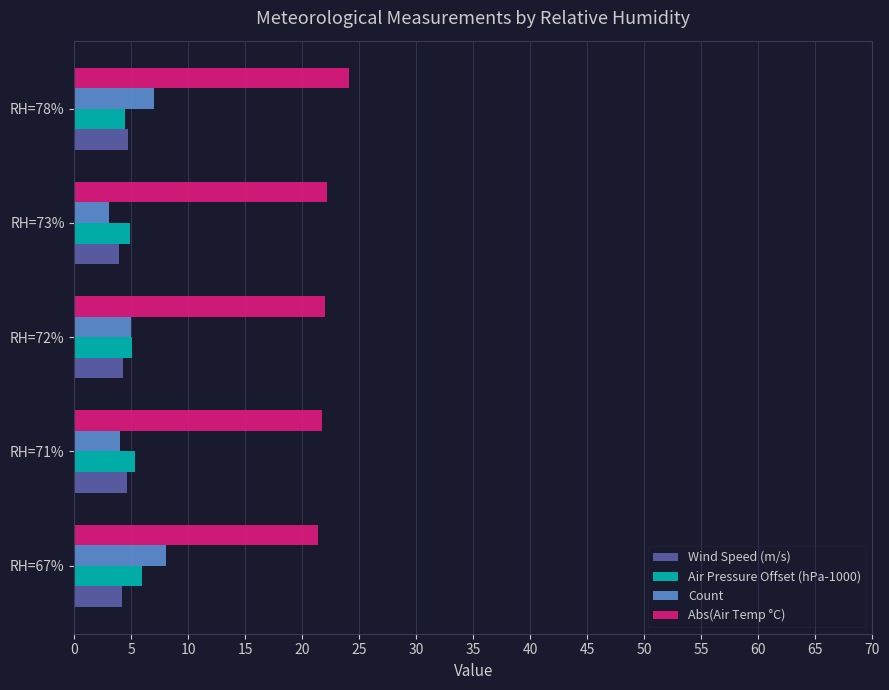

Is it true that Air Pressure Offset (hPa-1000) equals 7.2 at RH=78%?

False